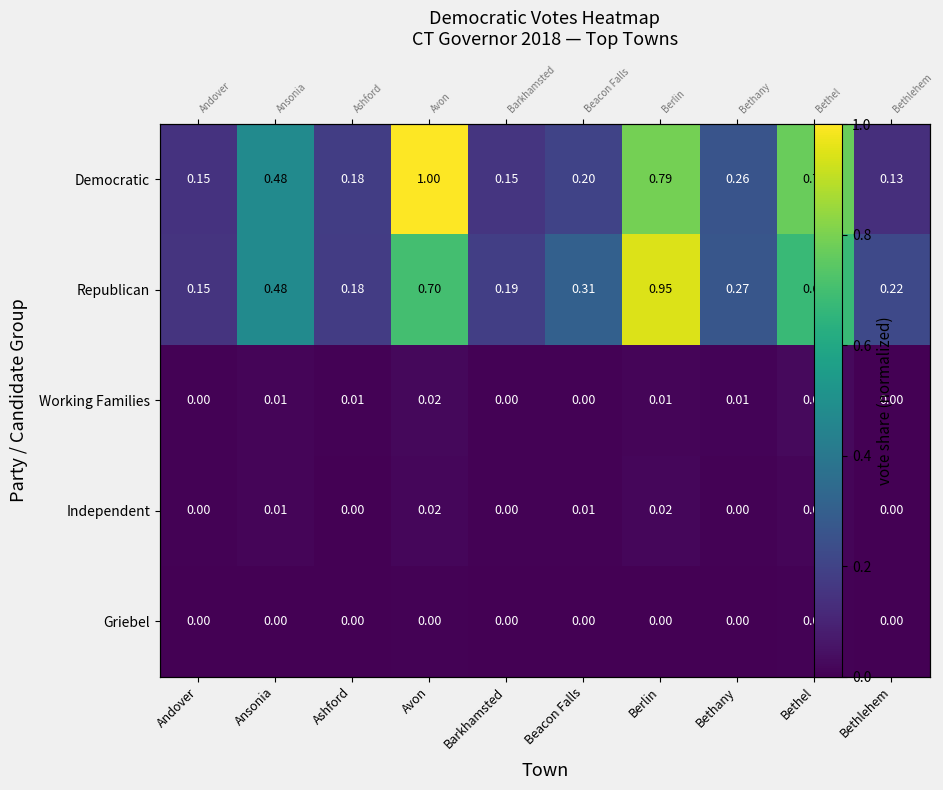

Rank the series at Bethlehem from lowest to highest value.

Griebel, Independent, Working Families, Democratic, Republican